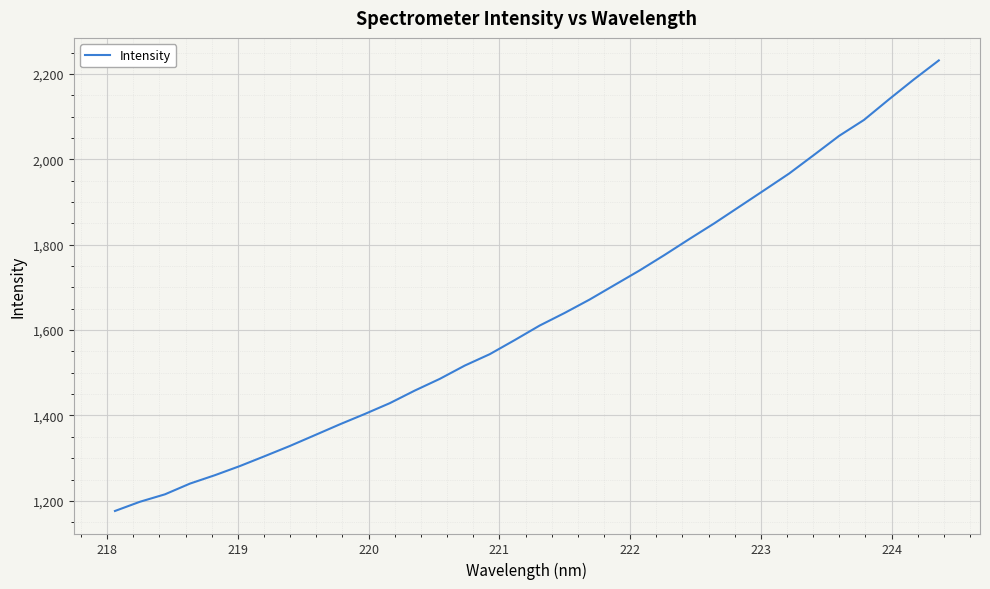

What is the difference between the maximum and minimum values?

1055.7